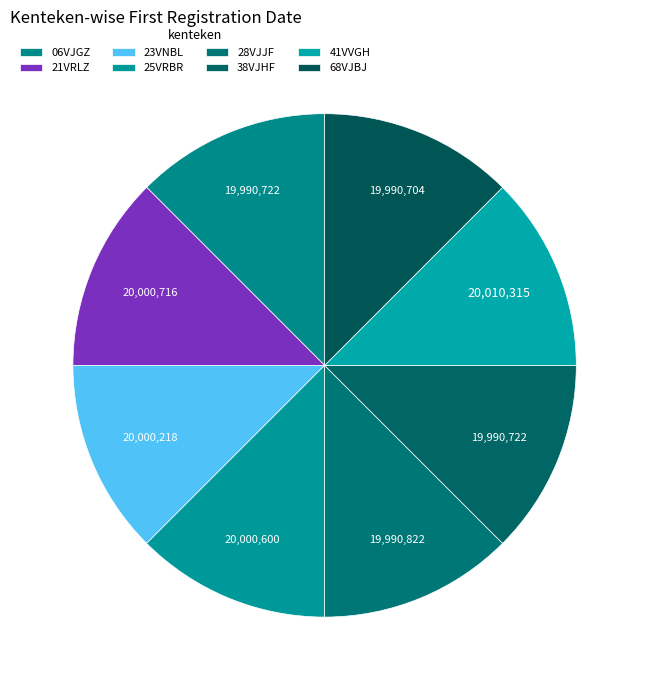

Count the number of slices in the pie.

8